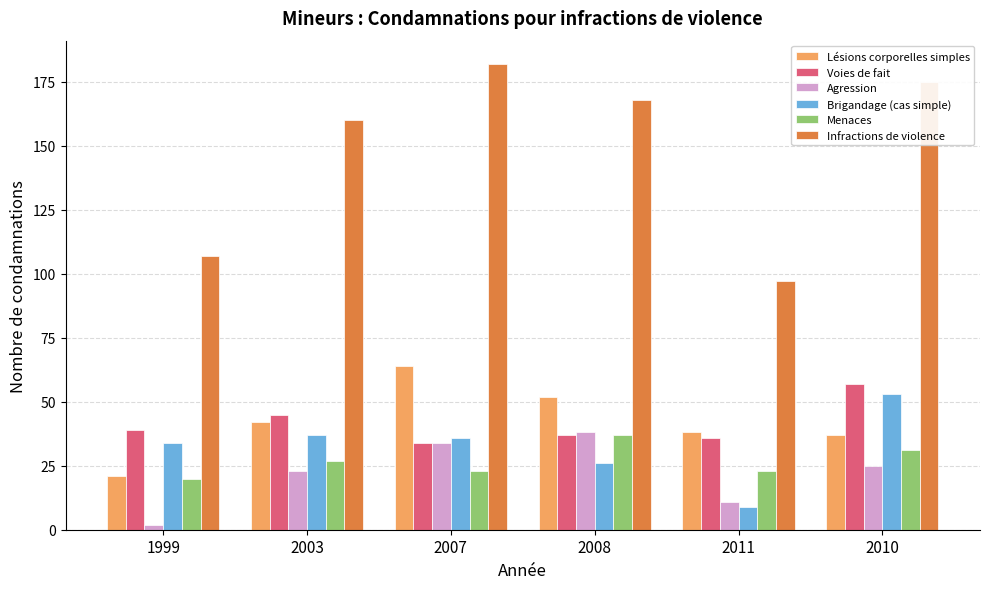

At which label is Infractions de violence closest to 139?

2003